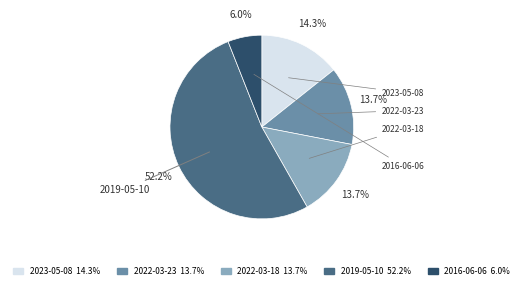

Is there any slice that represents more than half of the pie?

Yes